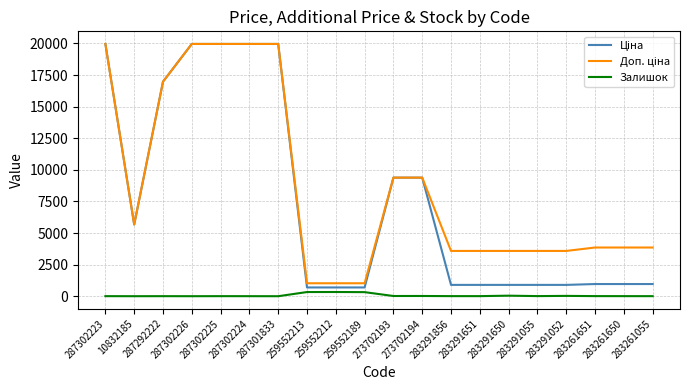

What is the greatest value displayed?

19964.2